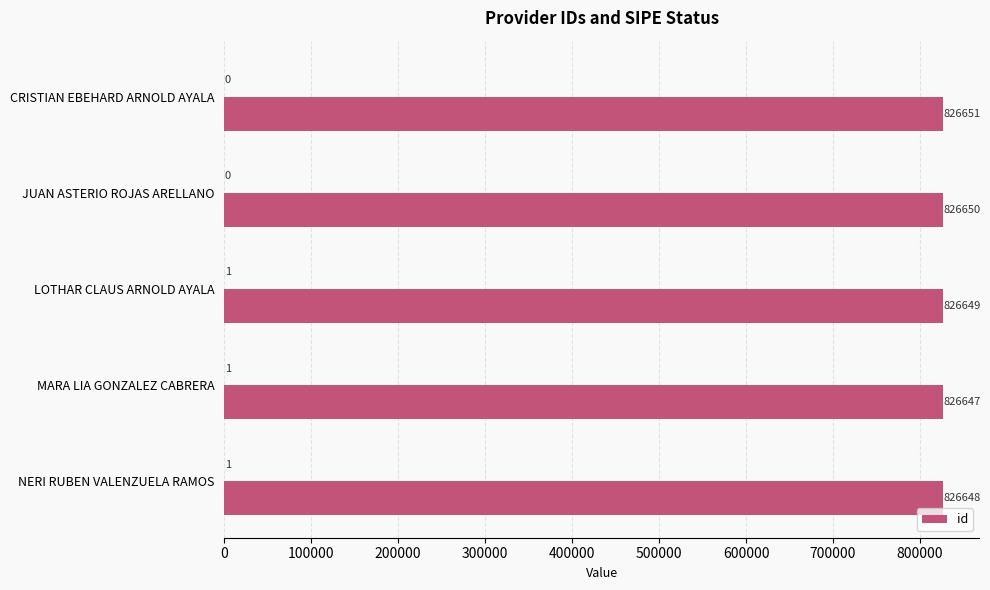

How many categories are shown in the chart?

5